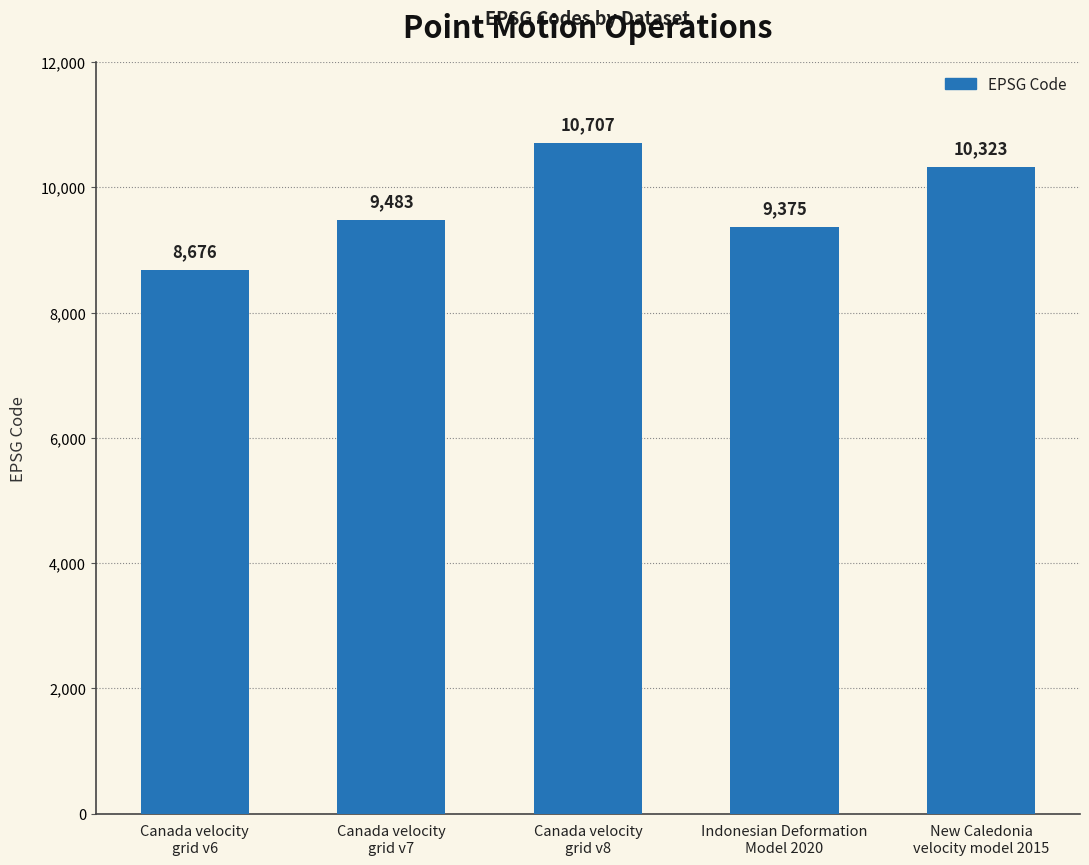

Rank the categories by value from lowest to highest.

Canada velocity
grid v6, Indonesian Deformation
Model 2020, Canada velocity
grid v7, New Caledonia
velocity model 2015, Canada velocity
grid v8